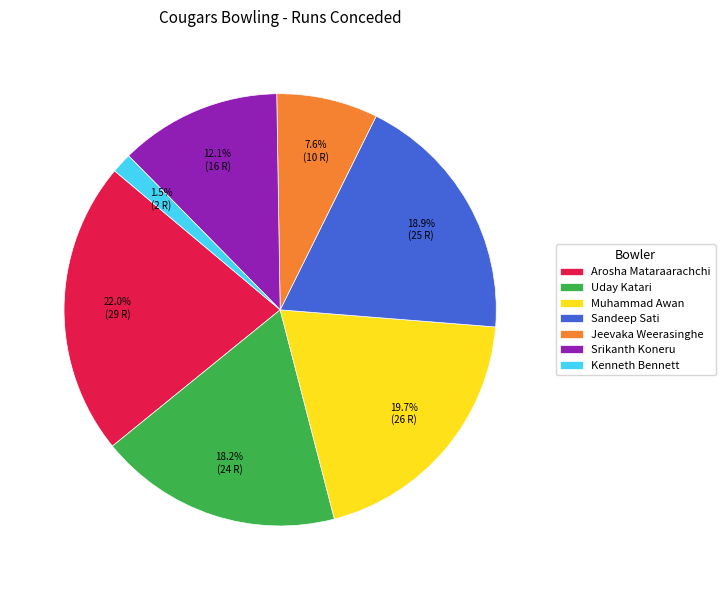

Which category has the smallest portion of the pie?

Kenneth Bennett